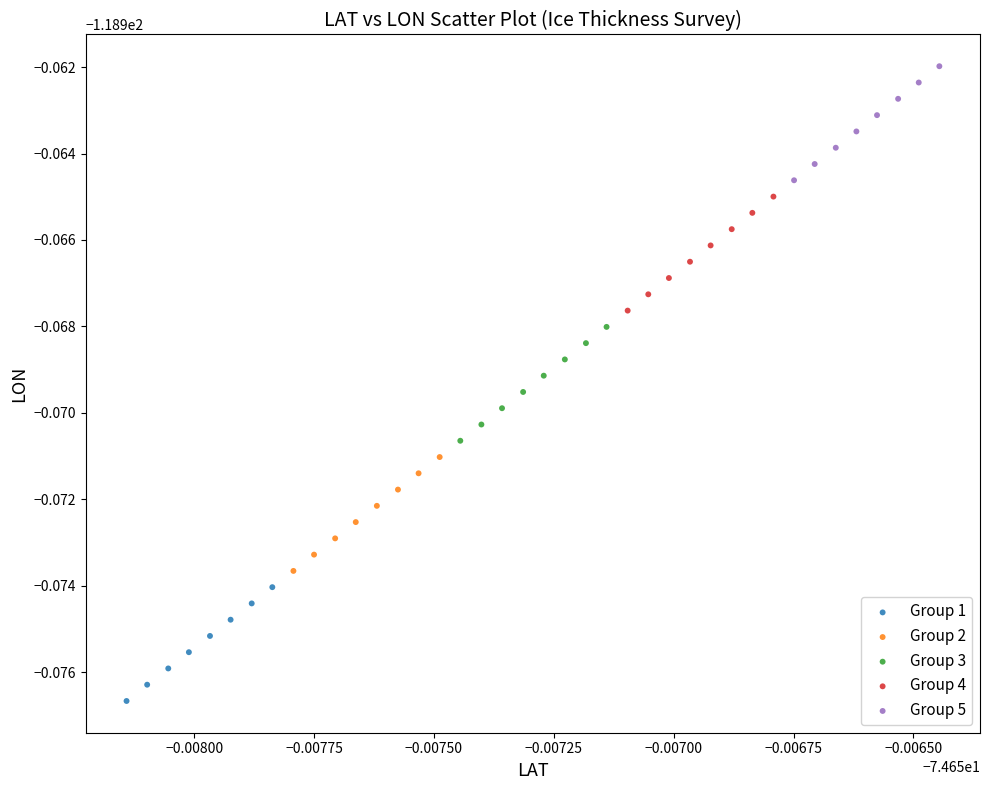

What are all the series names shown in the legend?

Group 1, Group 2, Group 3, Group 4, Group 5